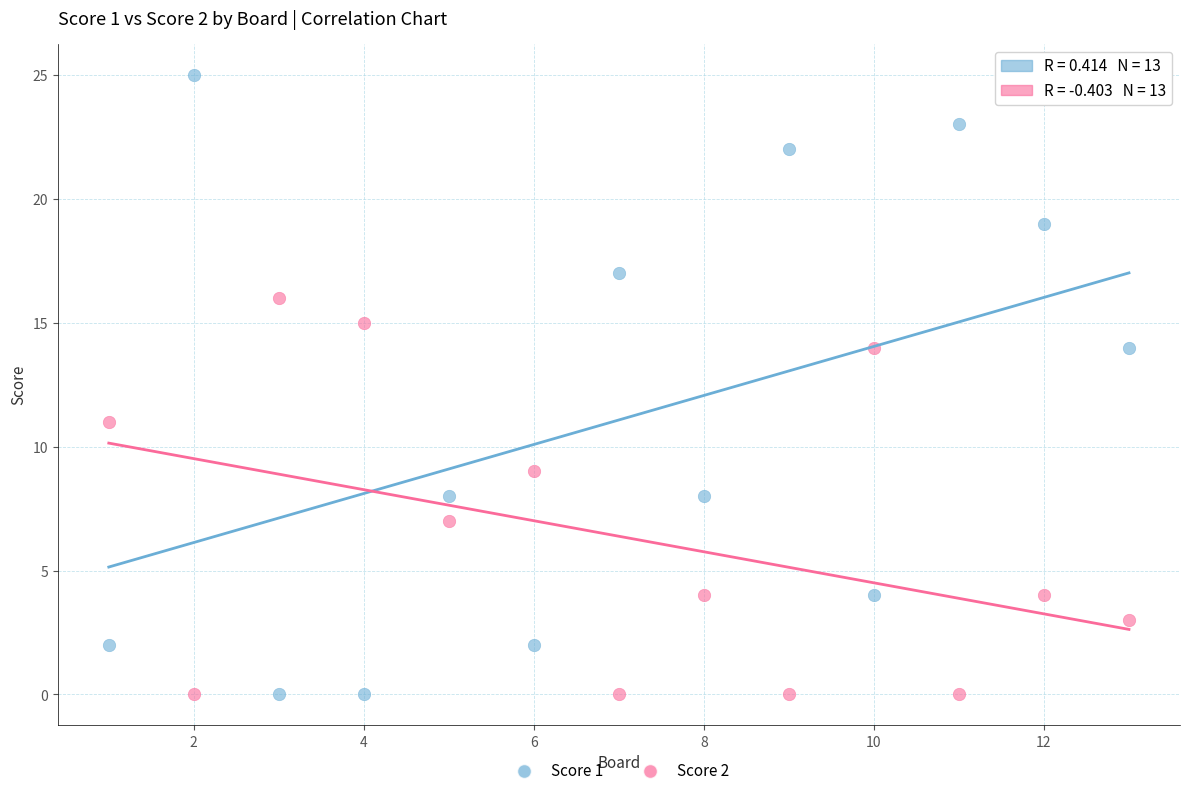

Which series has the largest Y range (max minus min)?

Score 1